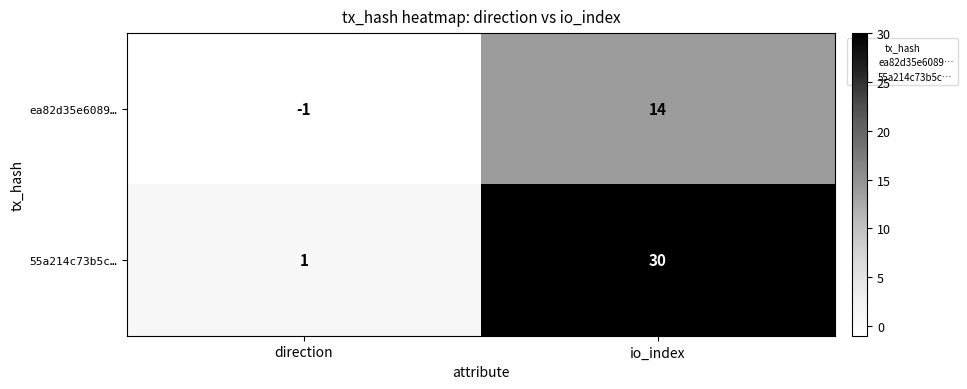

List the series in order of their overall mean, highest first.

55a214c73b5c…, ea82d35e6089…